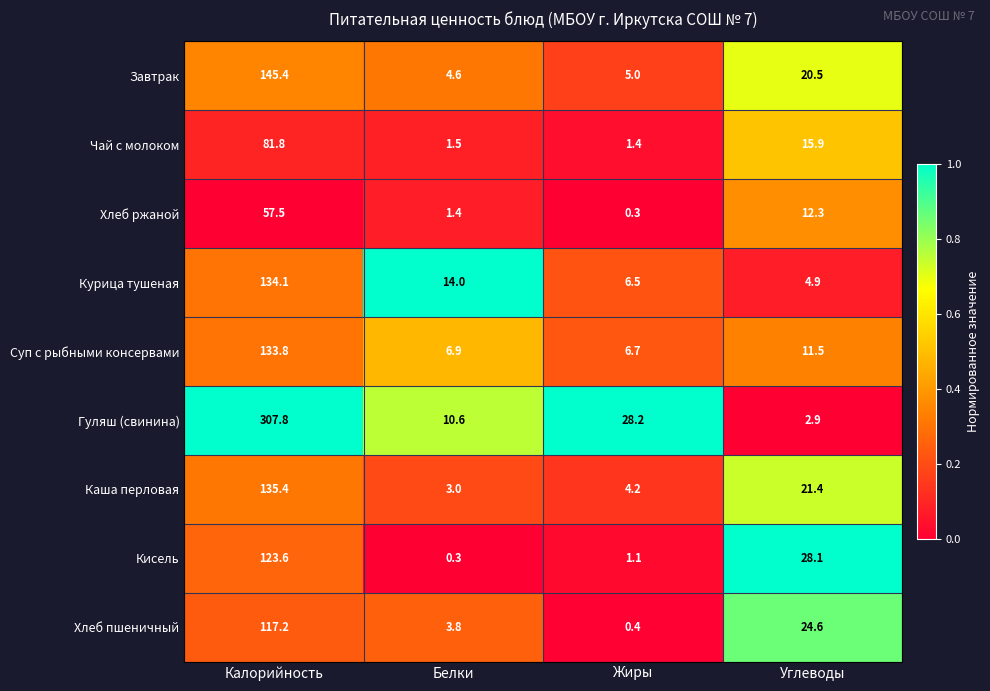

The value of Хлеб ржаной at Углеводы is 19.3. True or false?

False